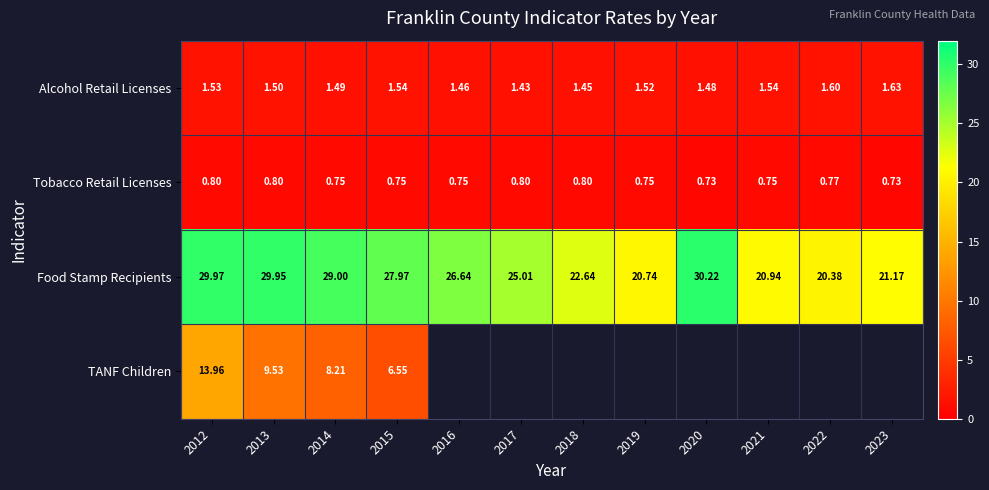

What is the total value across all series at 2015?

36.8